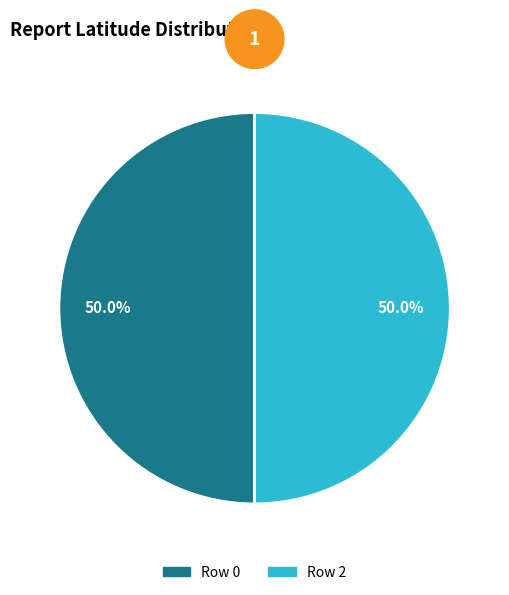

What is the ratio of the value at Row 2 to the value at Row 0?

1.0